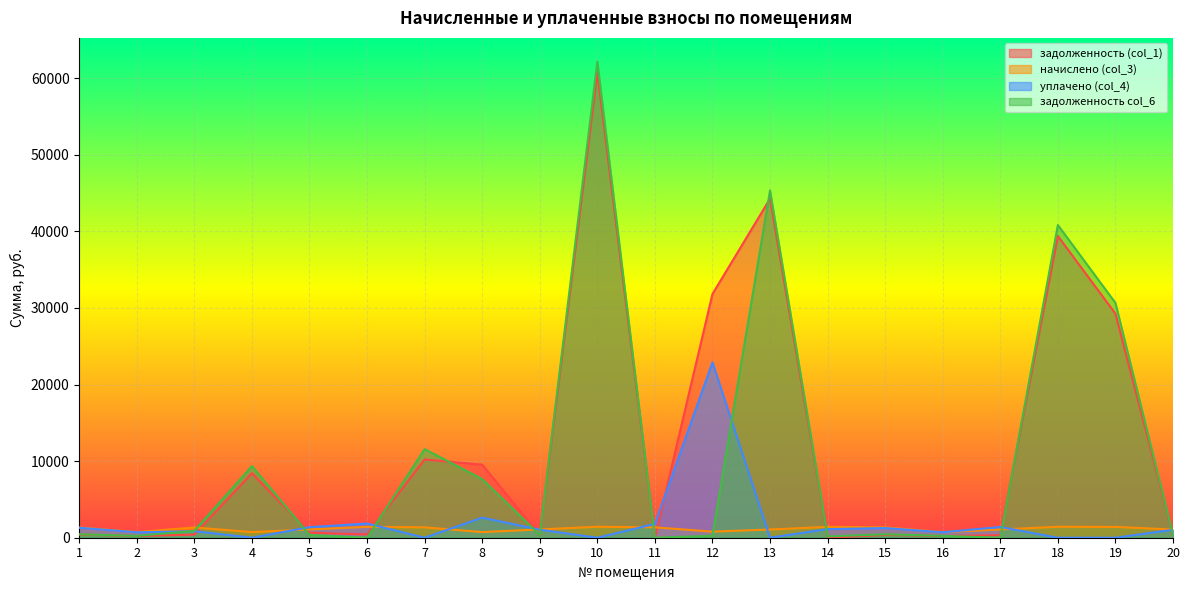

In задолженность (col_1), how many points are lower than both neighbors (excluding endpoints)?

6